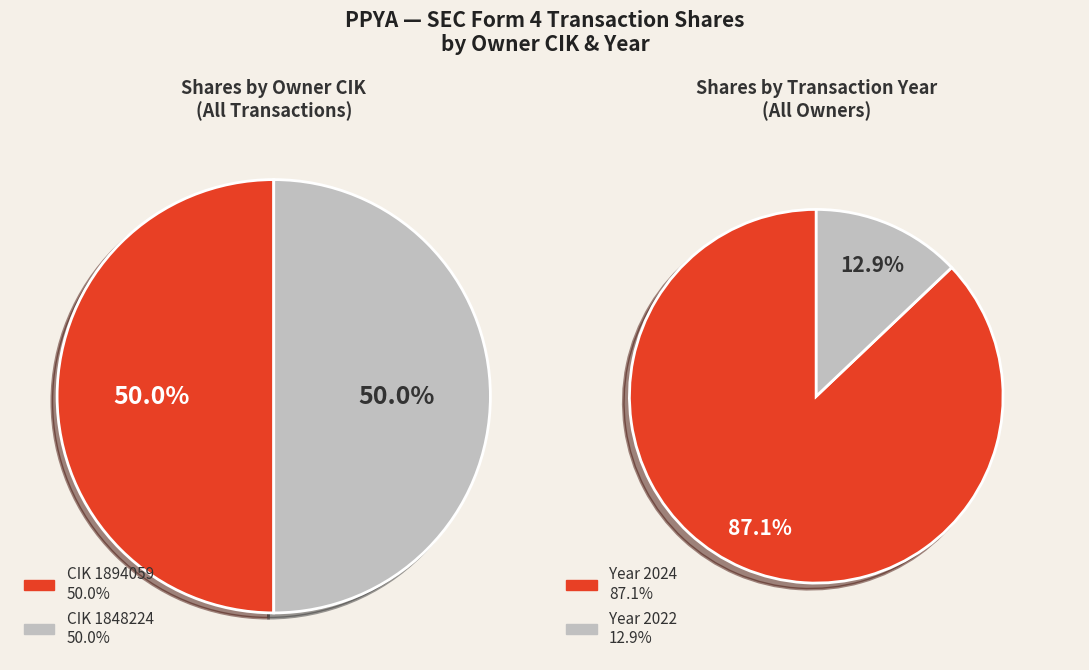

How many slices are in this pie chart?

4